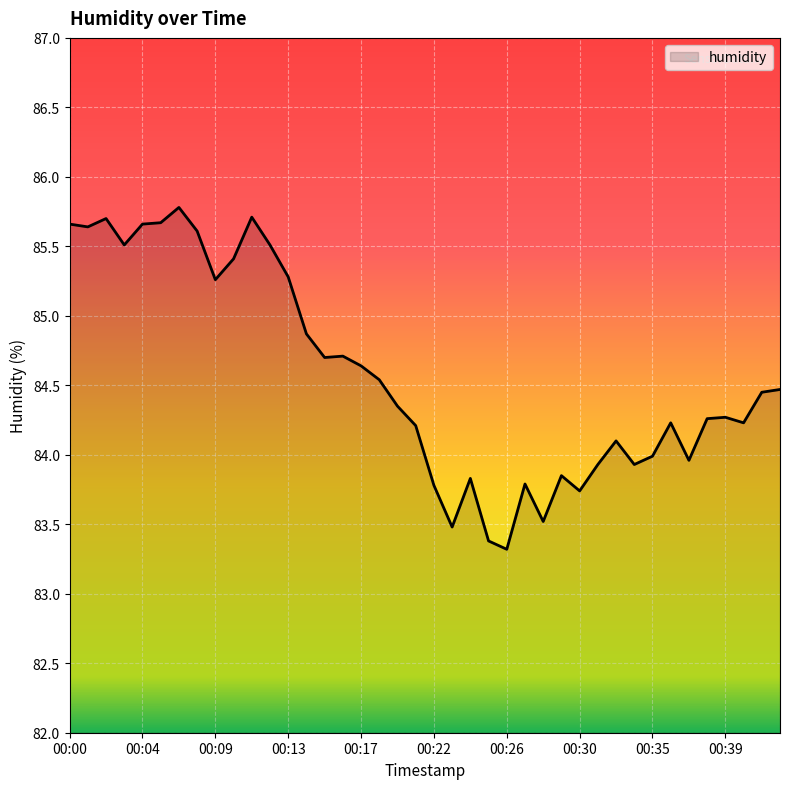

What is the greatest value displayed?

85.8